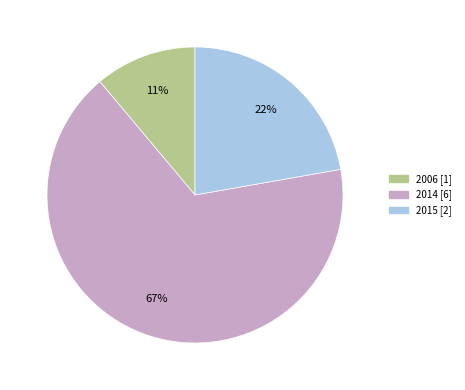

Count the number of slices in the pie.

3